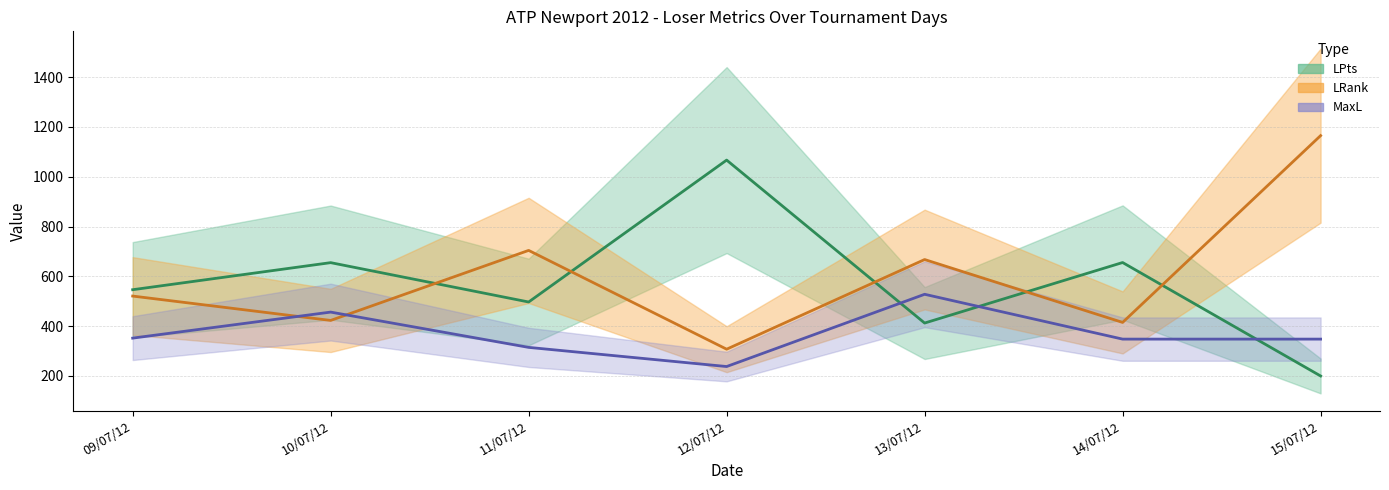

Which has a higher value, 14/07/12 or 11/07/12?

14/07/12